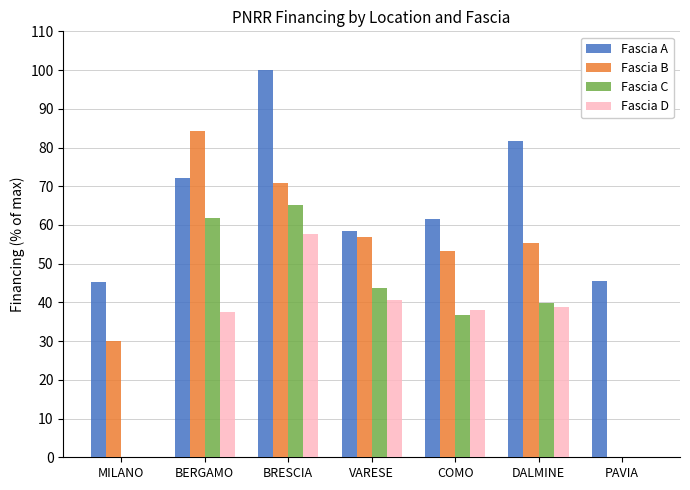

What is the total value across all series at MILANO?

75.4